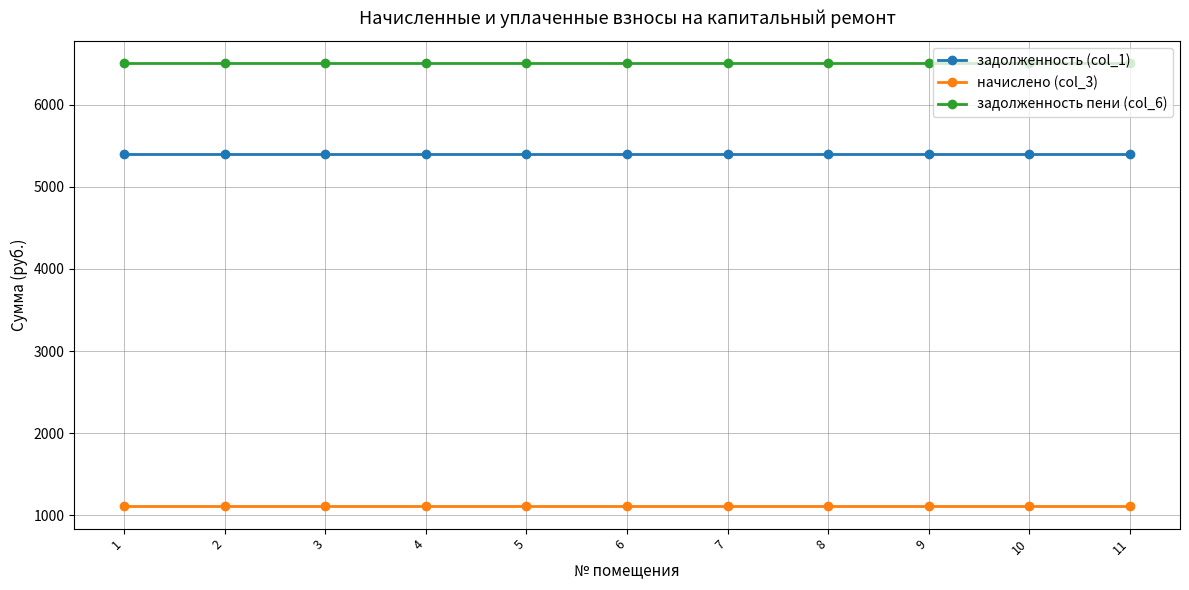

The value of задолженность (col_1) at 11 is 7724.2. True or false?

False